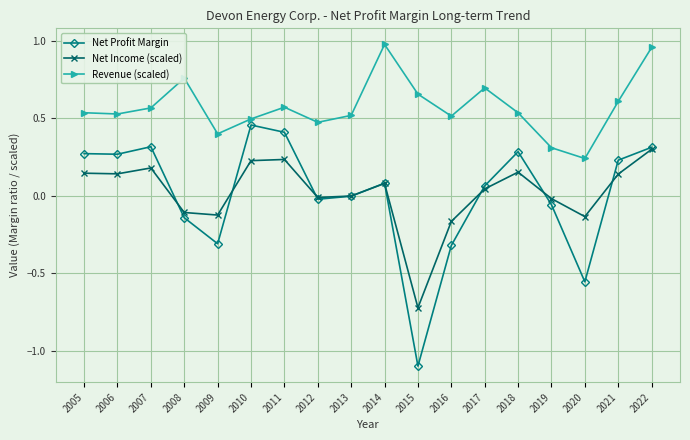

At 2020, list the series in order from smallest to largest.

Net Profit Margin, Net Income (scaled), Revenue (scaled)